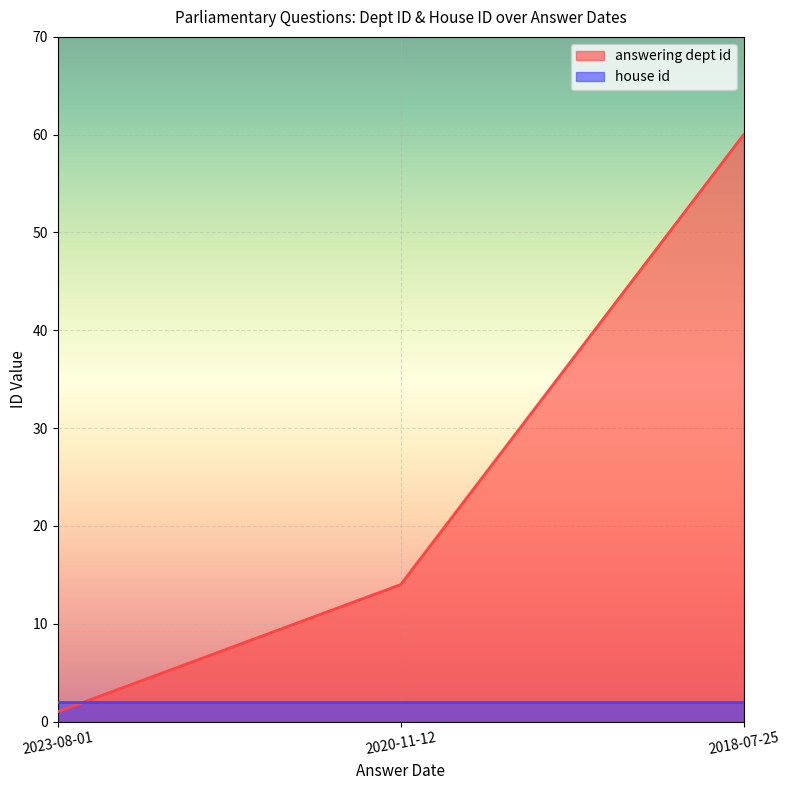

Rank the categories by value from lowest to highest.

2023-08-01, 2020-11-12, 2018-07-25